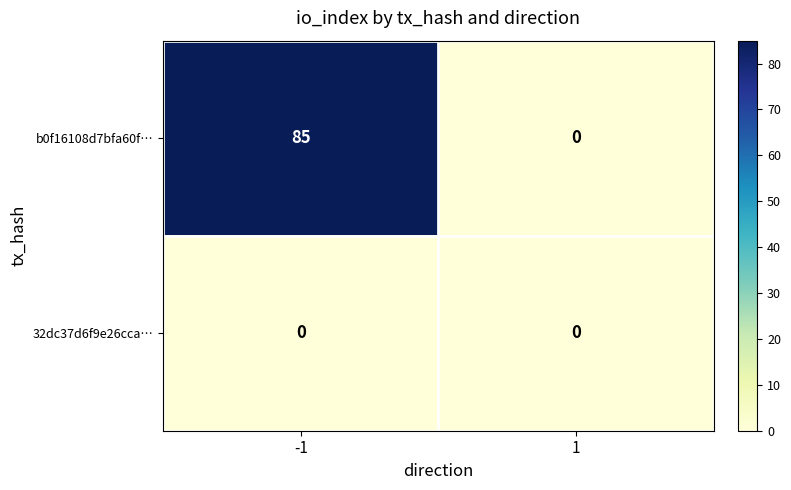

The value of b0f16108d7bfa60f… at 1 is 0. True or false?

True